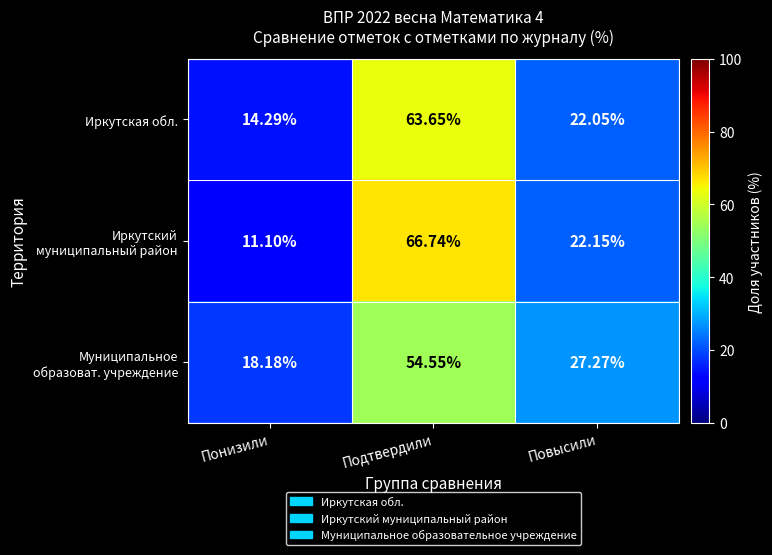

At which category is the sum across all series the highest?

Подтвердили